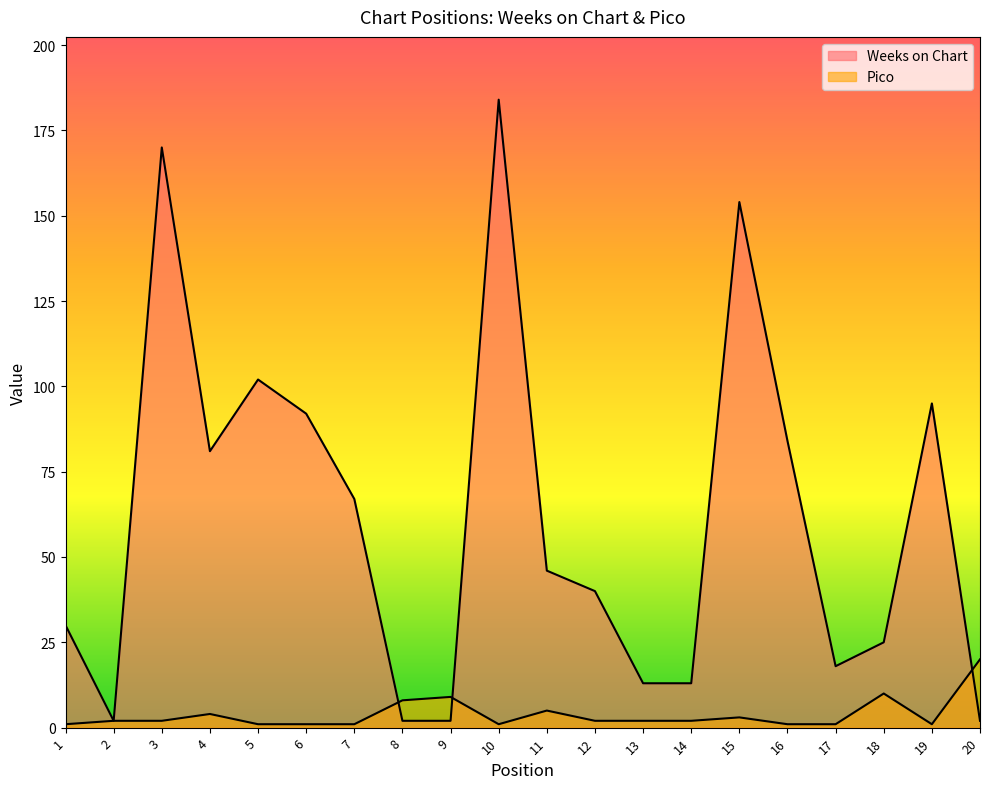

What is the average value of the Pico series?

4